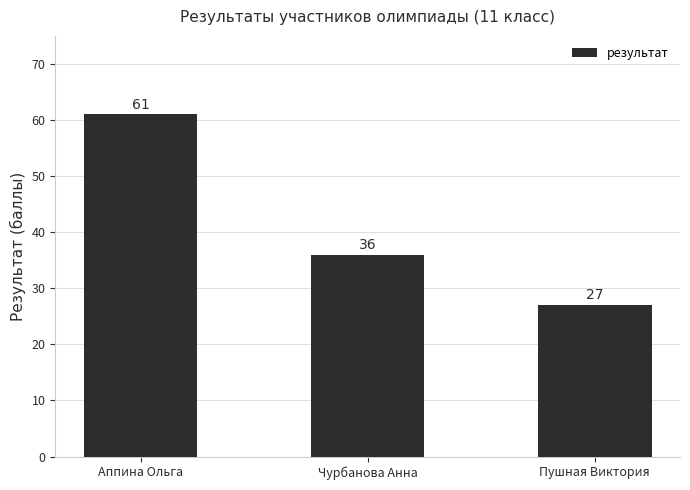

Reading left to right, extract all data points from this chart.

61	36	27